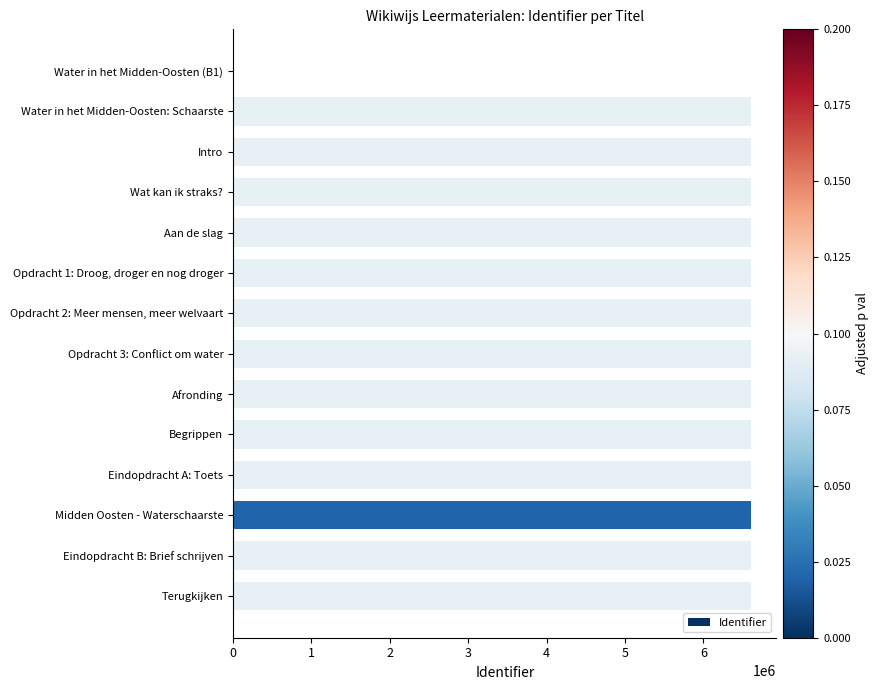

What is the sum of all values?

85853205